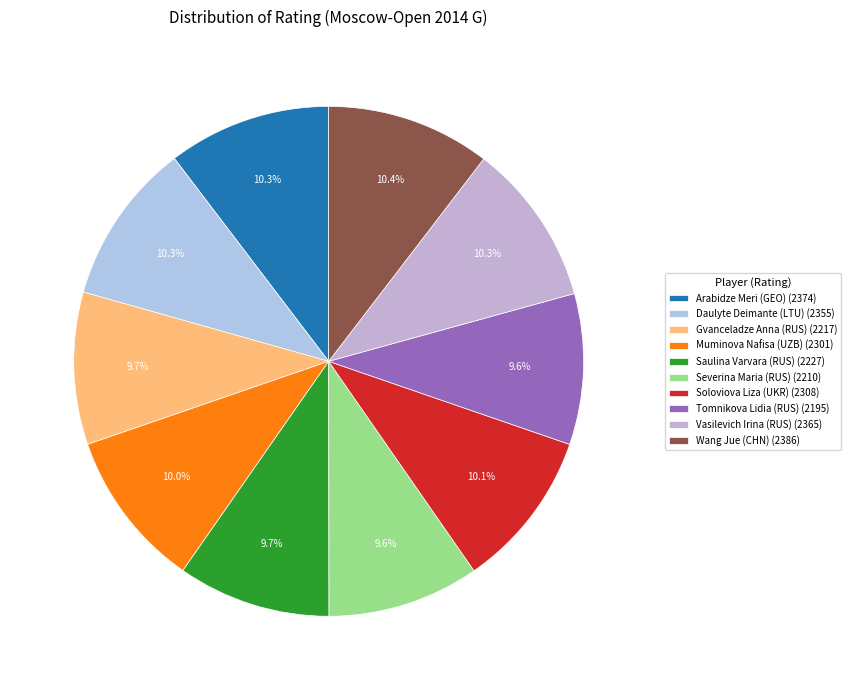

Count the number of slices in the pie.

10